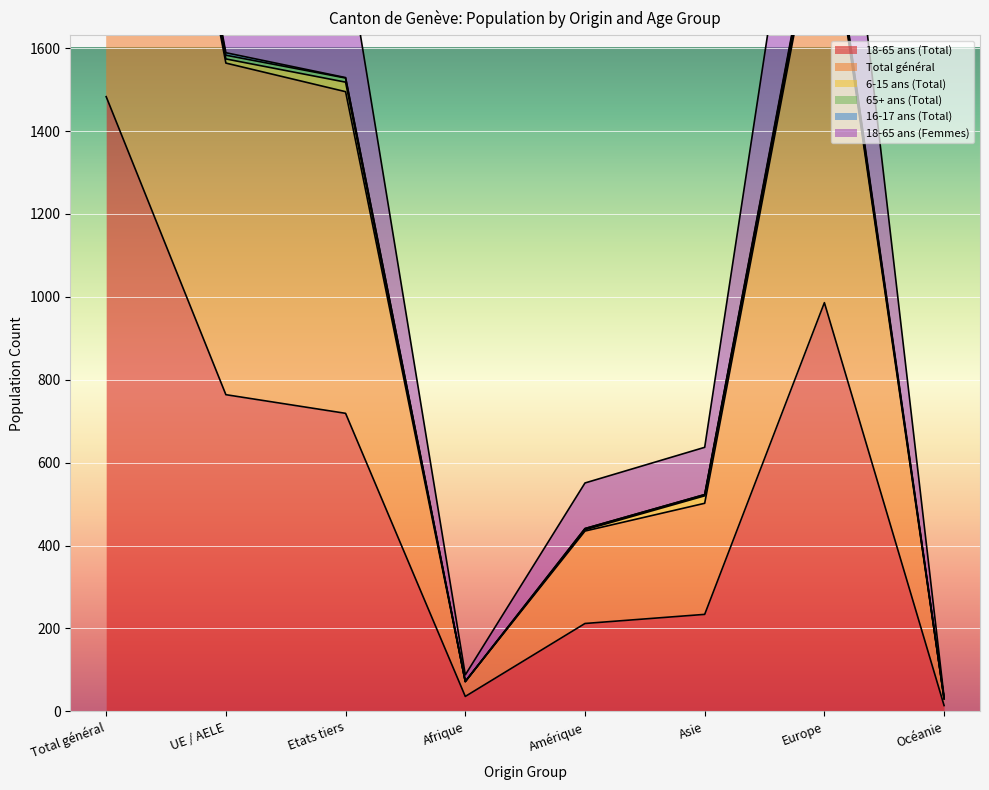

True or false: 18-65 ans (Femmes) and 18-65 ans (Total) intersect in this chart.

False